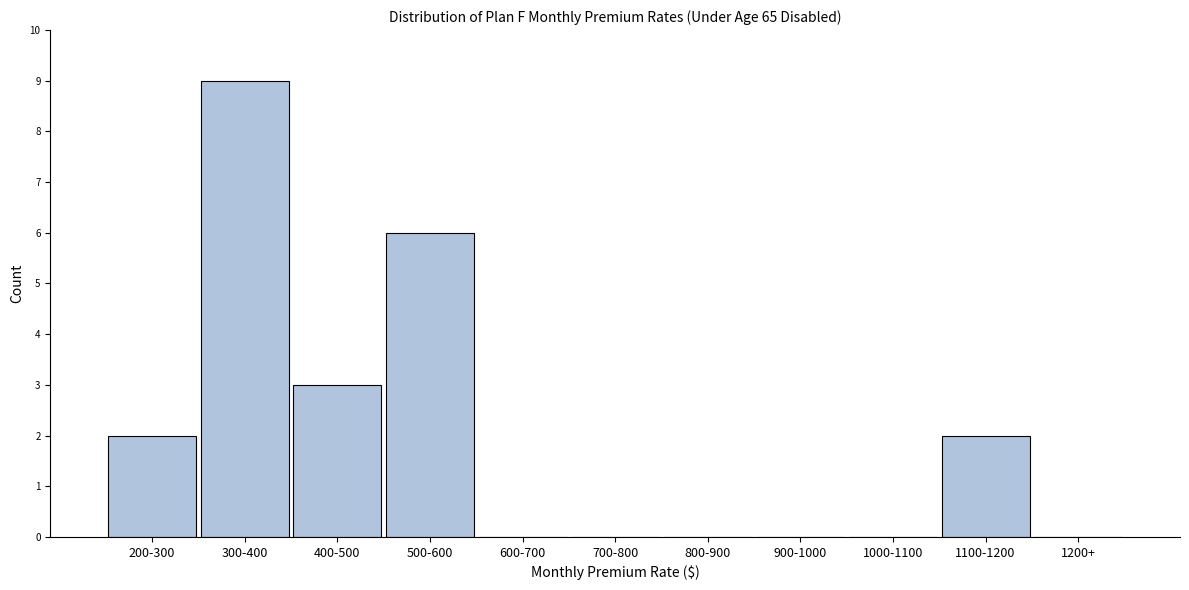

Reading right to left, list all the values displayed in this chart.

1200+=0	1100-1200=2	1000-1100=0	900-1000=0	800-900=0	700-800=0	600-700=0	500-600=6	400-500=3	300-400=9	200-300=2